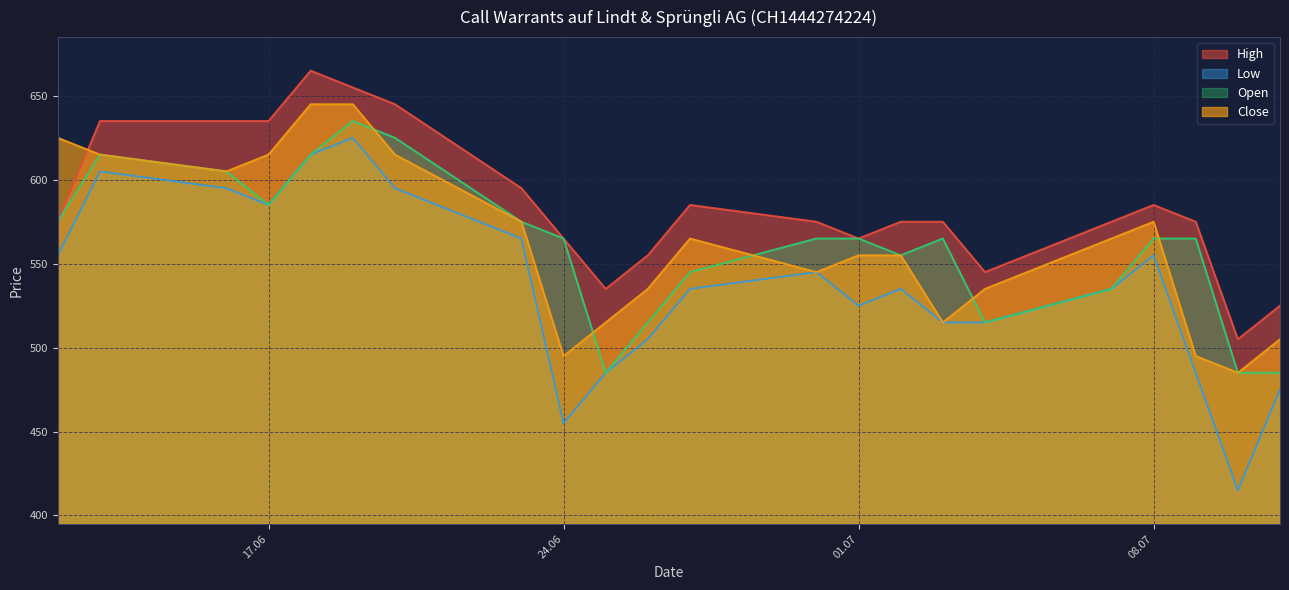

What is the difference between the second highest and second lowest values in the Close series?

150